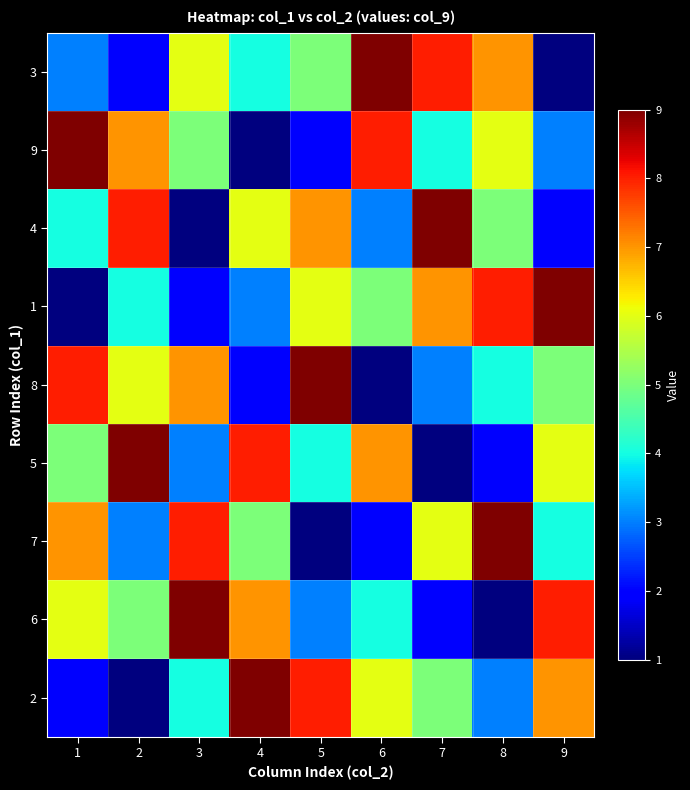

Reading left to right, extract all data points from this chart.

3: 1=3	2=2	3=6	4=4	5=5	6=9	7=8	8=7	9=1
9: 1=9	2=7	3=5	4=1	5=2	6=8	7=4	8=6	9=3
4: 1=4	2=8	3=1	4=6	5=7	6=3	7=9	8=5	9=2
1: 1=1	2=4	3=2	4=3	5=6	6=5	7=7	8=8	9=9
8: 1=8	2=6	3=7	4=2	5=9	6=1	7=3	8=4	9=5
5: 1=5	2=9	3=3	4=8	5=4	6=7	7=1	8=2	9=6
7: 1=7	2=3	3=8	4=5	5=1	6=2	7=6	8=9	9=4
6: 1=6	2=5	3=9	4=7	5=3	6=4	7=2	8=1	9=8
2: 1=2	2=1	3=4	4=9	5=8	6=6	7=5	8=3	9=7